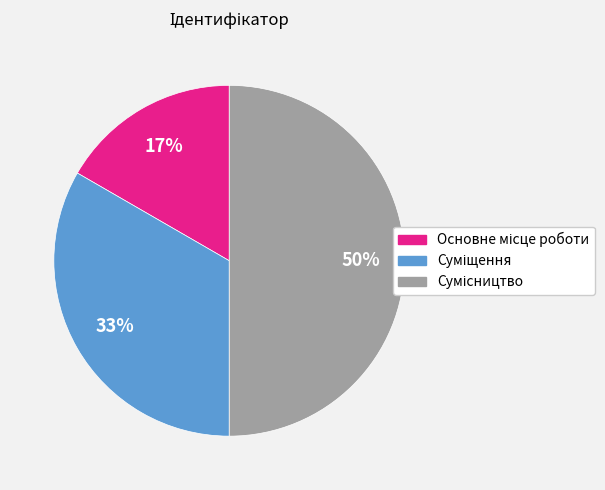

To the nearest percent, what is the average slice percentage?

33%